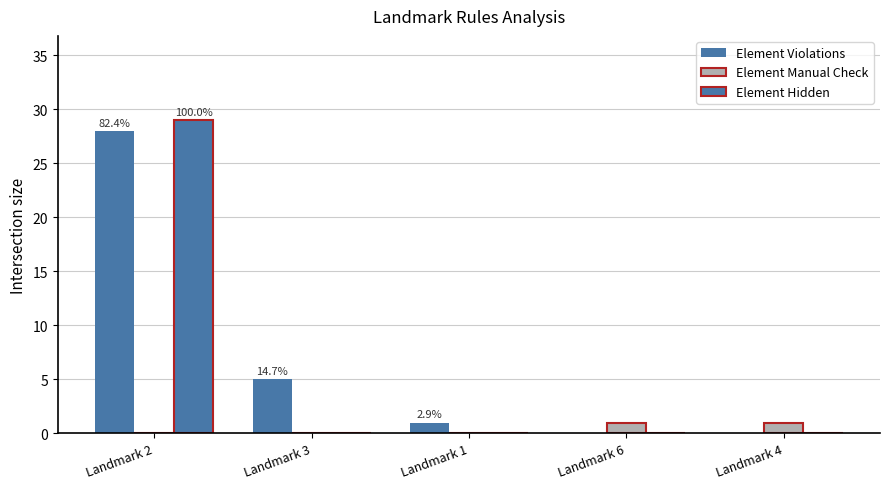

Reading right to left, extract all data points from this chart.

Element Violations: Landmark 4=0	Landmark 6=0	Landmark 1=1	Landmark 3=5	Landmark 2=28
Element Manual Check: Landmark 4=1	Landmark 6=1	Landmark 1=0	Landmark 3=0	Landmark 2=0
Element Hidden: Landmark 4=0	Landmark 6=0	Landmark 1=0	Landmark 3=0	Landmark 2=29